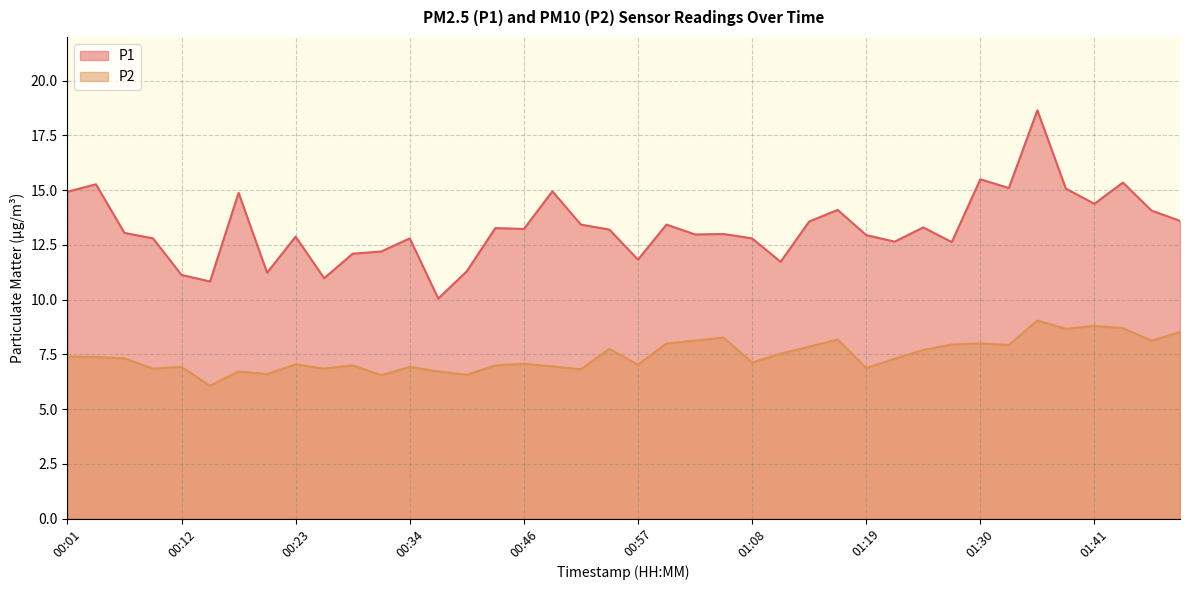

Count the number of categories in the chart.

40